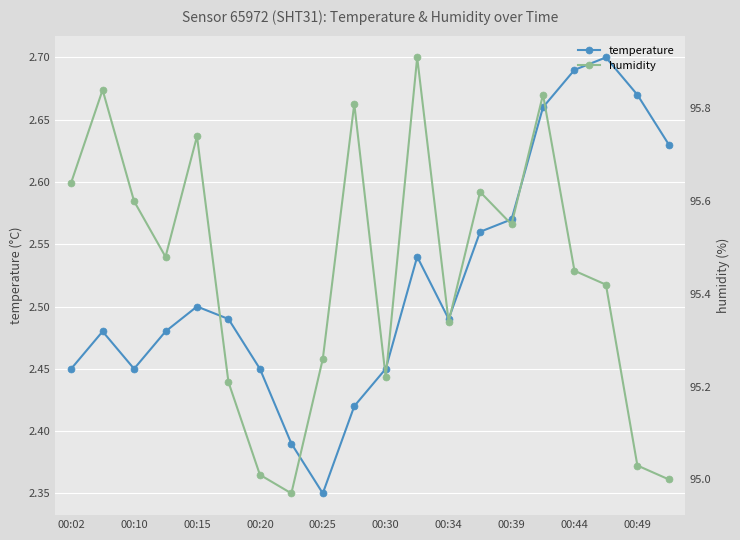

How many interior local valleys does the temperature series have?

3